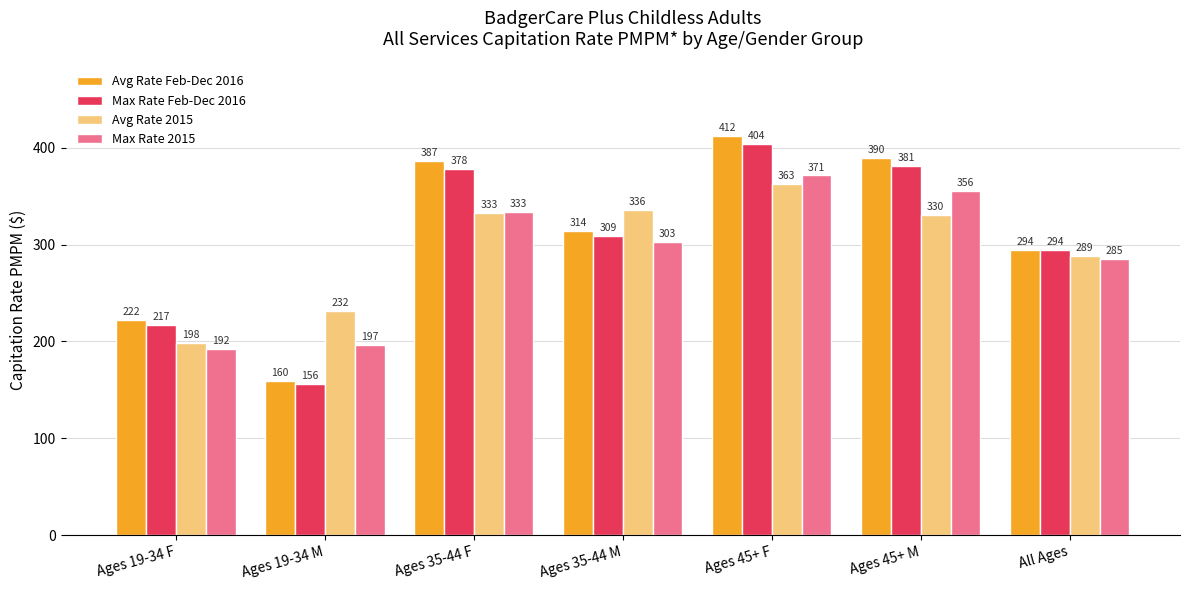

At which label does Avg Rate 2015 reach its peak?

Ages 45+ F